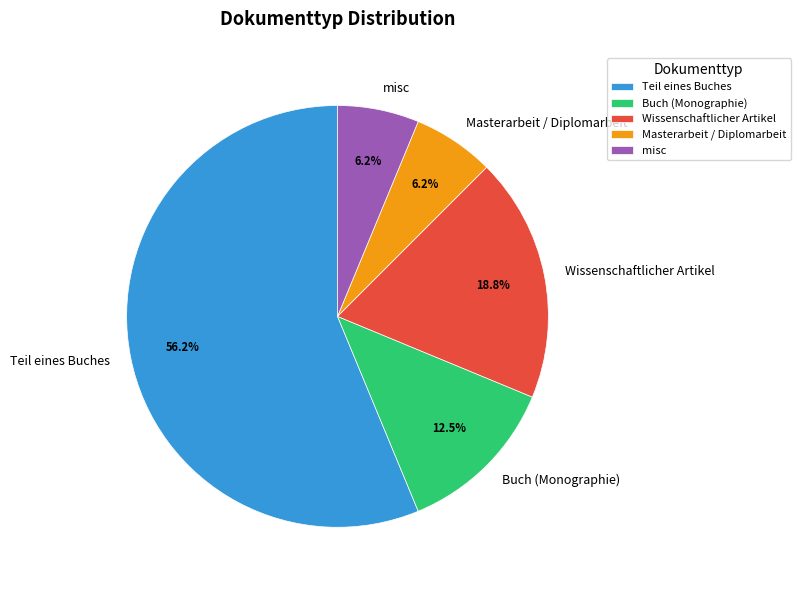

How many slices are in this pie chart?

5